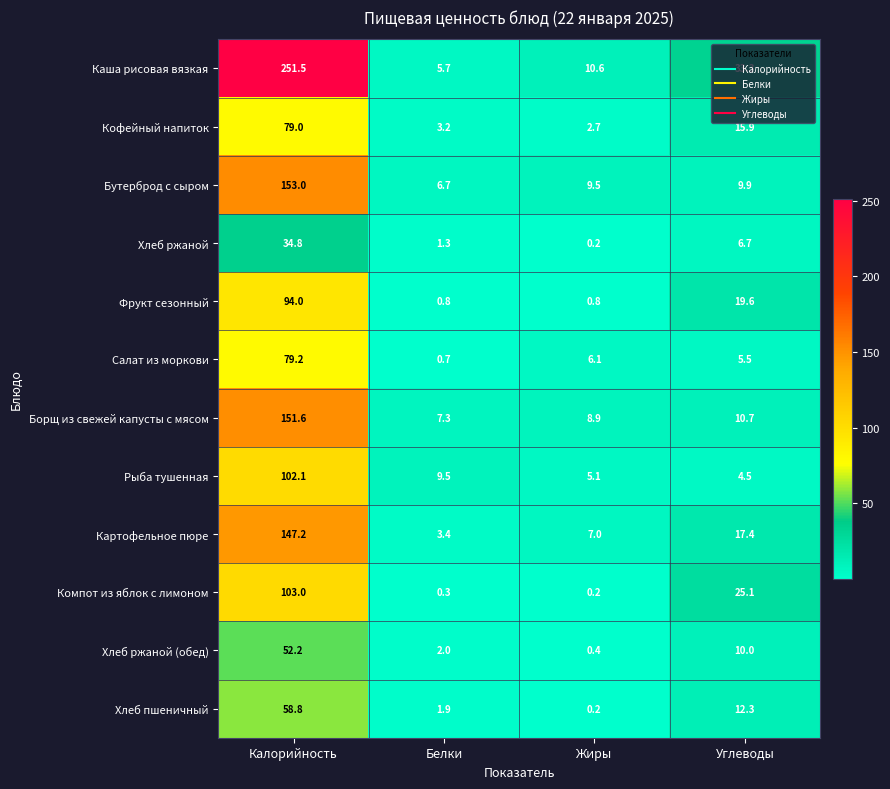

Between Калорийность and Жиры, which series saw the biggest shift?

Каша рисовая вязкая